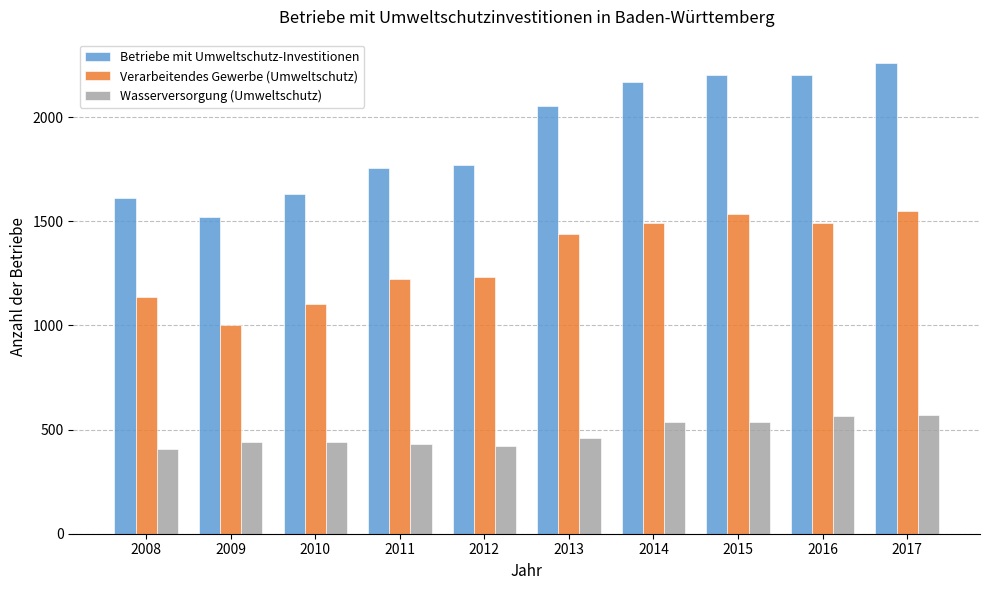

At which category does the chart reach its peak across all series?

2017